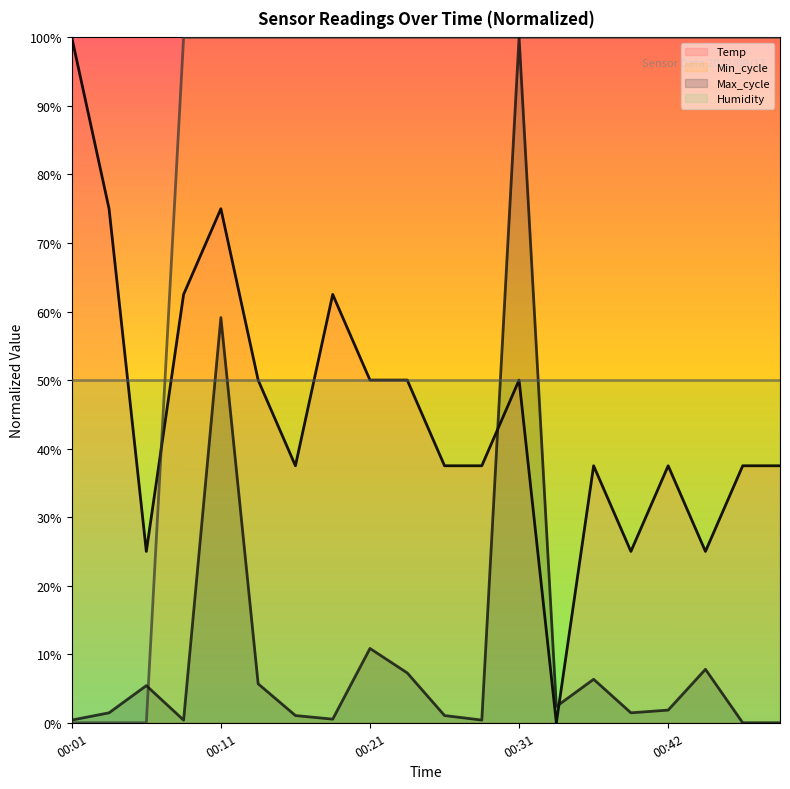

How many lines are shown in the chart?

3